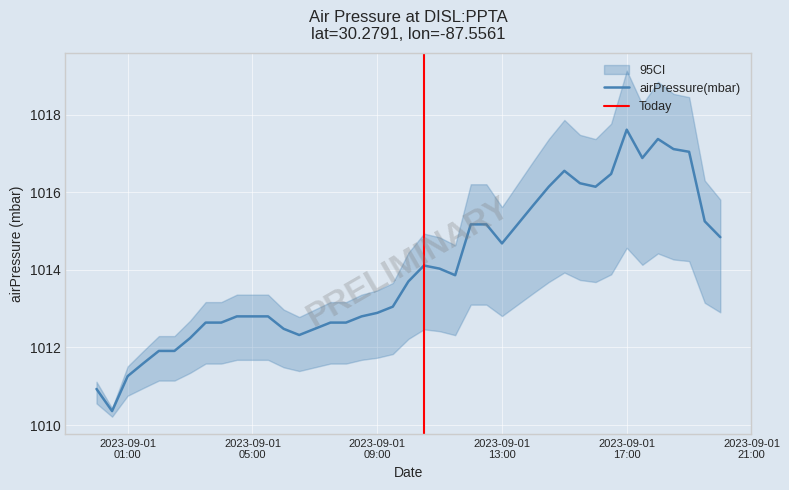

What is the ratio of the value at 2023-09-01T01:30:00Z to the value at 2023-09-01T07:30:00Z?

1.0